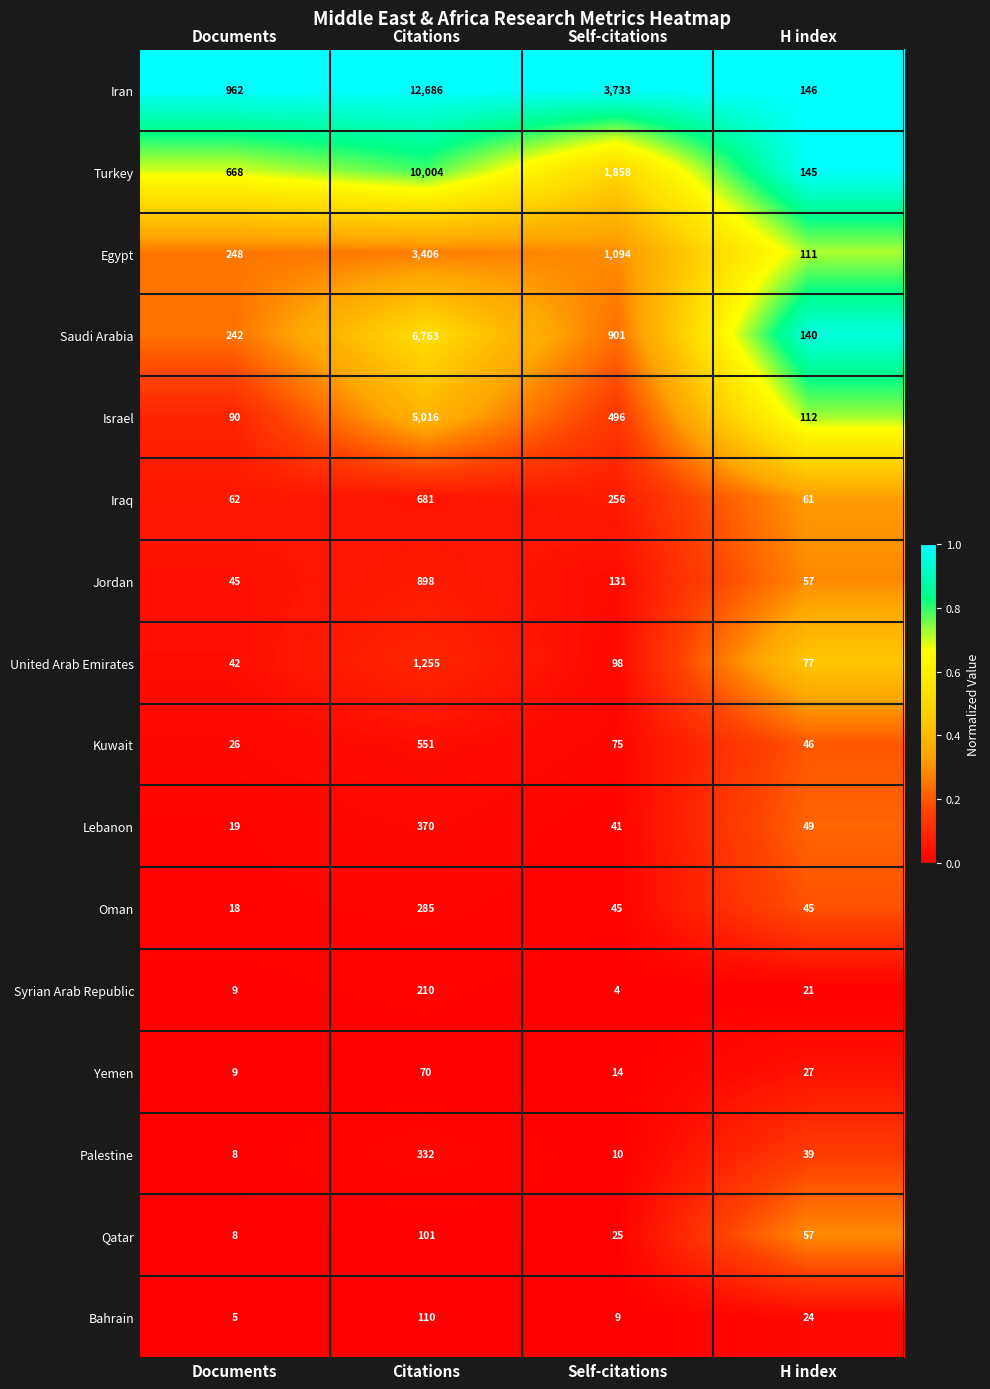

What is the total value across all series at Citations?

42738